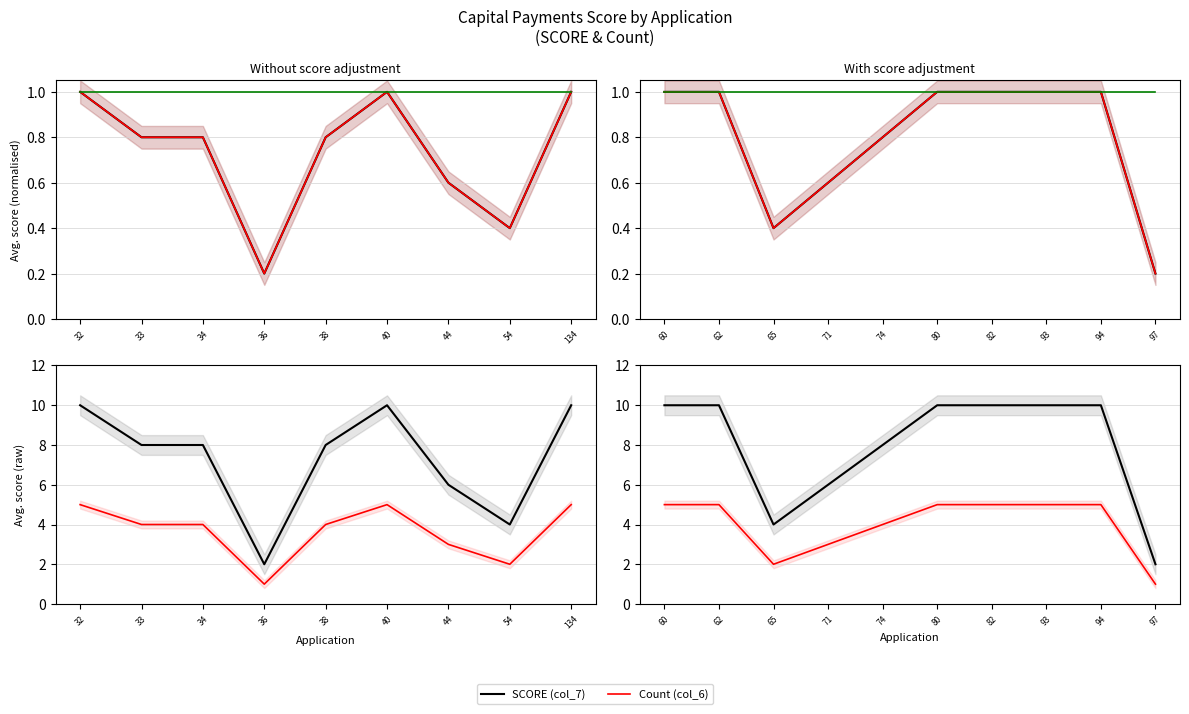

True or false: Count (col_6) and SCORE (col_7) intersect in this chart.

False